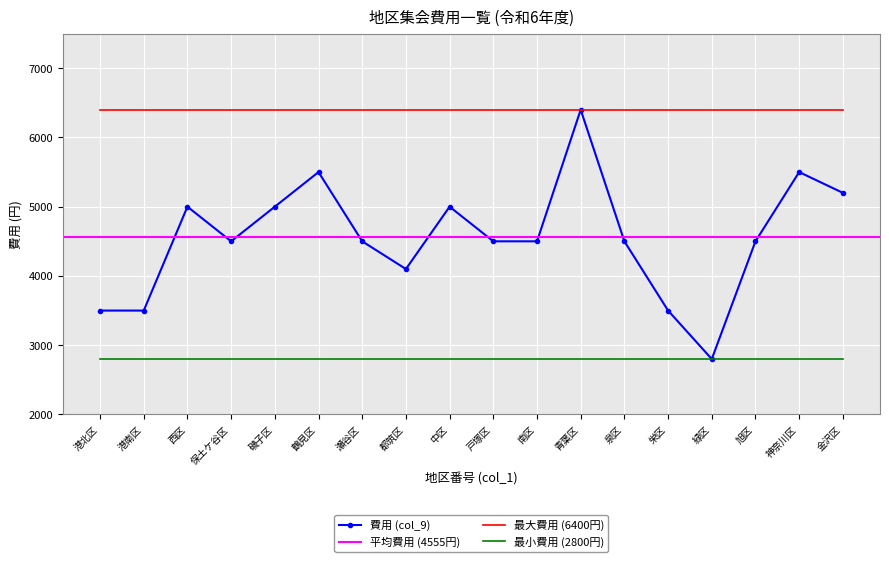

What is the average value?

4556